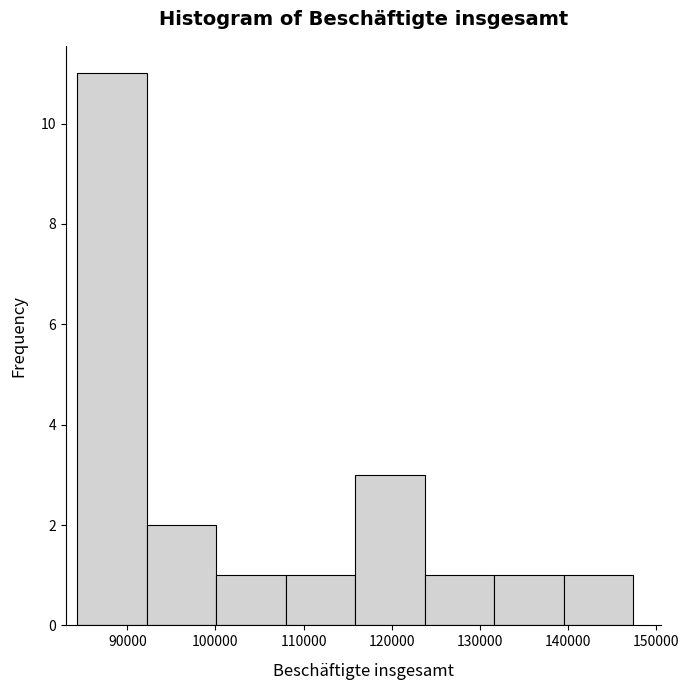

Over which range of the x-axis is the bar tallest?

84000 to 92000